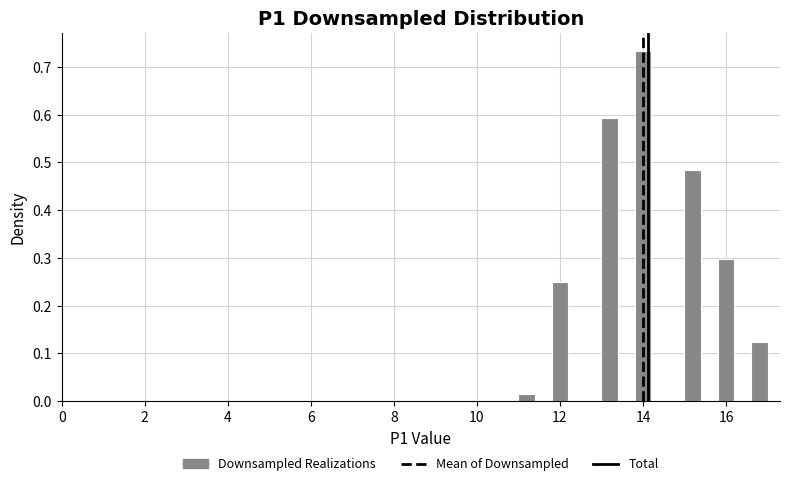

Around what value on the x-axis is the tallest bar? Give the approximate position of its centre, as read against the axis.

14.0